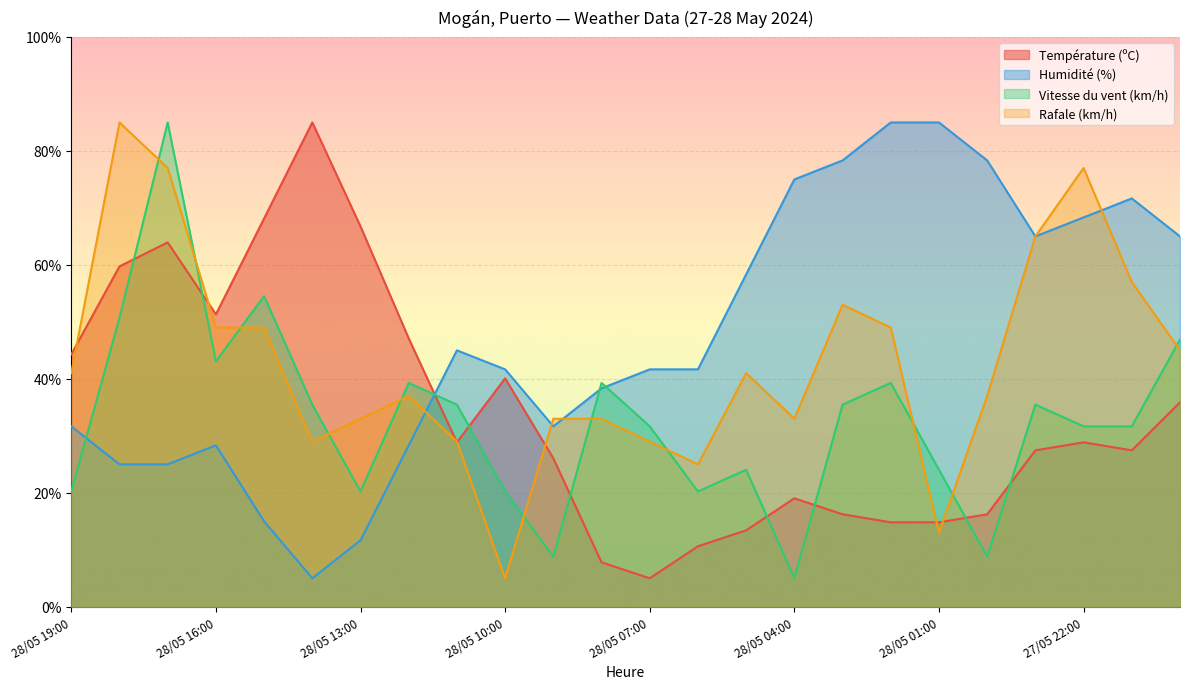

Does the chart display data point markers on the line(s)?

No